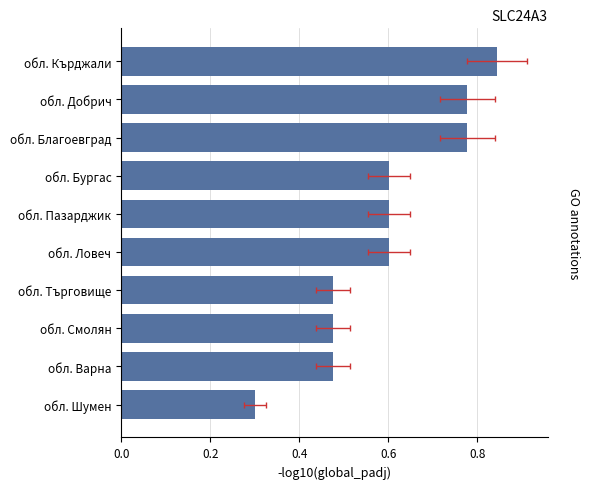

What is the value of the 2nd bar from the left?

0.5